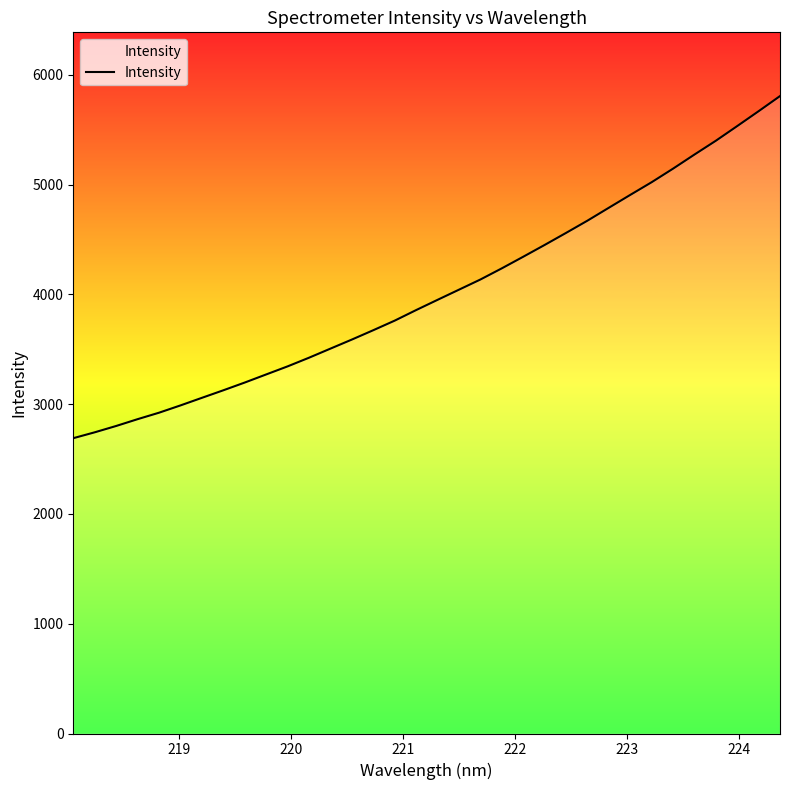

What is the sum of all values?

136781.5